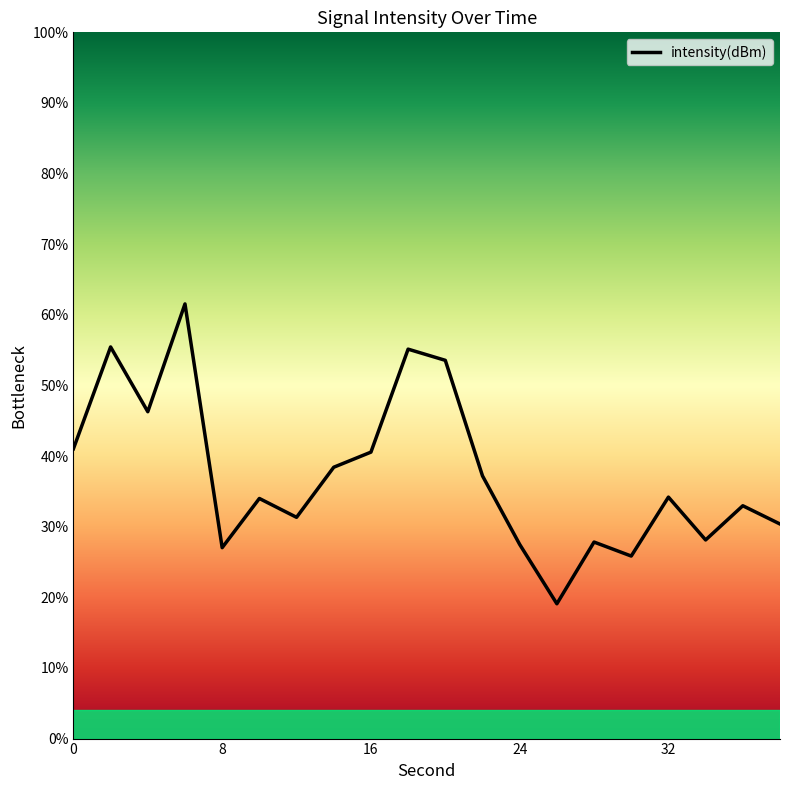

What is the average value?

37.4